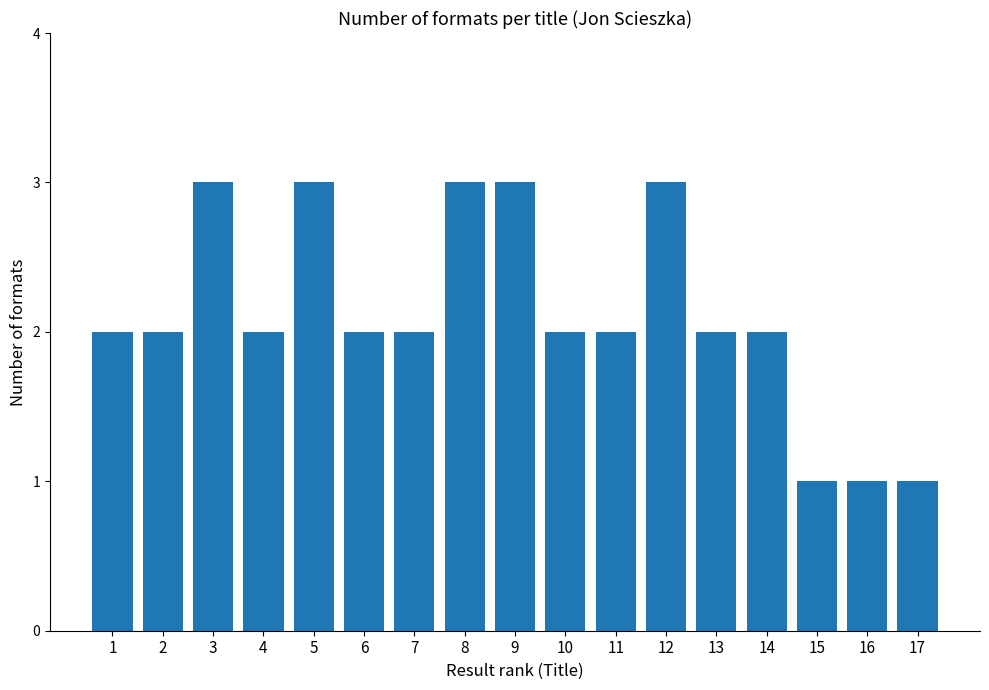

What is the value of the 14th bar from the left?

2